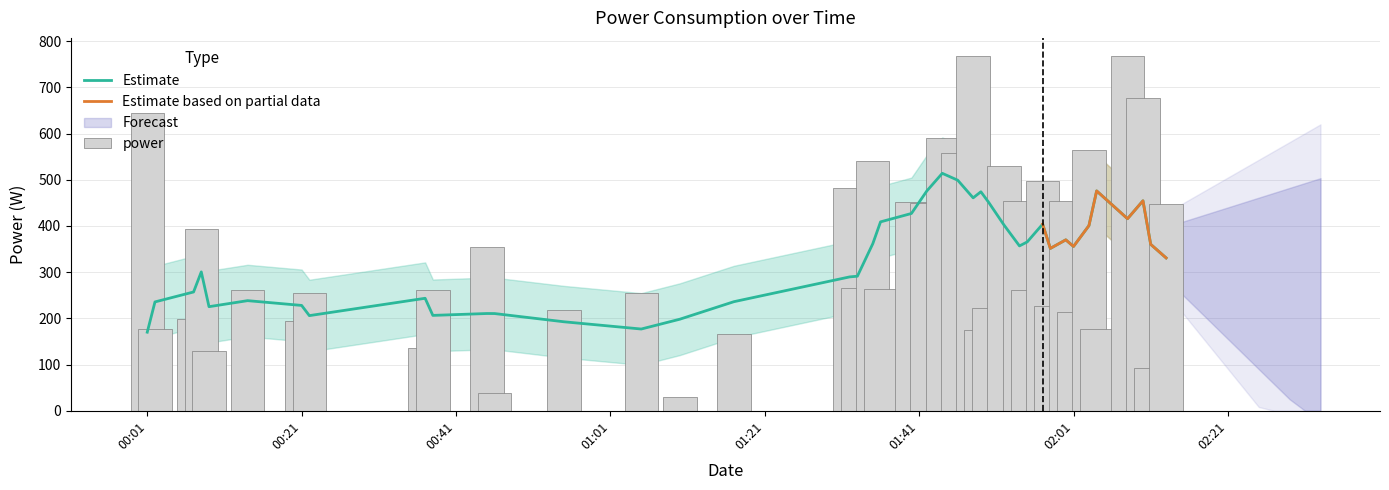

List the labels in order of value, largest first.

2022-08-05T01:48:00, 2022-08-05T02:08:00, 2022-08-05T02:10:00, 2022-08-05T00:01:00, 2022-08-05T01:44:00, 2022-08-05T02:03:00, 2022-08-05T01:46:00, 2022-08-05T01:35:00, 2022-08-05T01:52:00, 2022-08-05T01:57:00, 2022-08-05T01:32:00, 2022-08-05T01:54:00, 2022-08-05T02:00:00, 2022-08-05T01:40:00, 2022-08-05T01:42:00, 2022-08-05T02:13:00, 2022-08-05T00:08:00, 2022-08-05T00:45:00, 2022-08-05T01:33:00, 2022-08-05T01:36:00, 2022-08-05T01:55:00, 2022-08-05T00:14:00, 2022-08-05T00:38:00, 2022-08-05T00:22:00, 2022-08-05T01:05:00, 2022-08-05T01:58:00, 2022-08-05T01:50:00, 2022-08-05T00:55:00, 2022-08-05T02:01:00, 2022-08-05T00:07:00, 2022-08-05T00:21:00, 2022-08-05T00:02:00, 2022-08-05T02:04:00, 2022-08-05T01:49:00, 2022-08-05T01:17:00, 2022-08-05T00:37:00, 2022-08-05T00:09:00, 2022-08-05T02:11:00, 2022-08-05T00:46:00, 2022-08-05T01:10:00